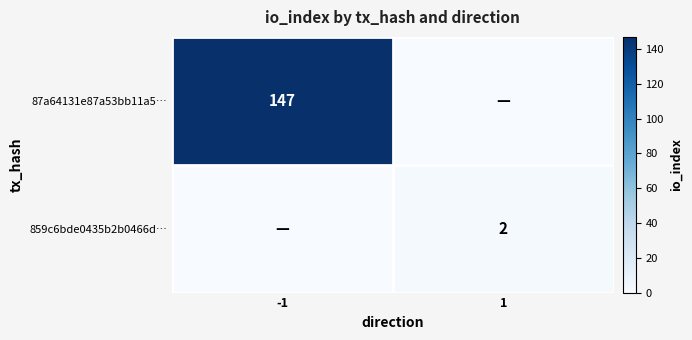

Is it true that 859c6bde0435b2b0466d… equals 2 at 1?

True